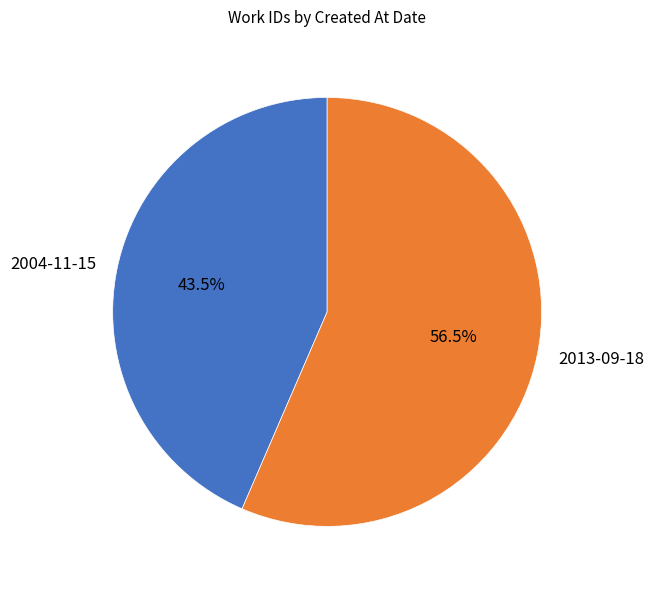

How many slices are in this pie chart?

2